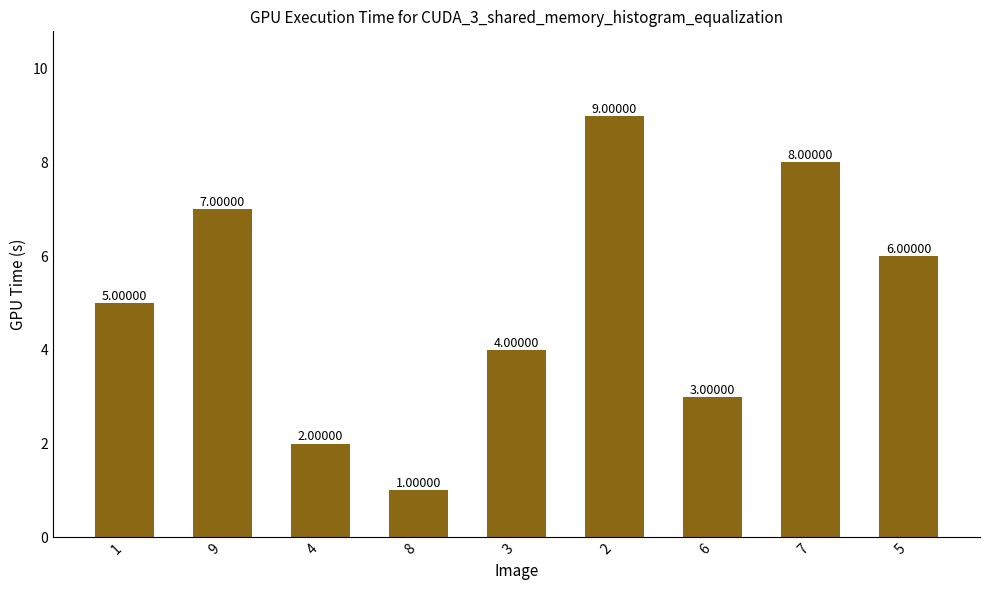

True or false: the data shows 7 at 3.

False